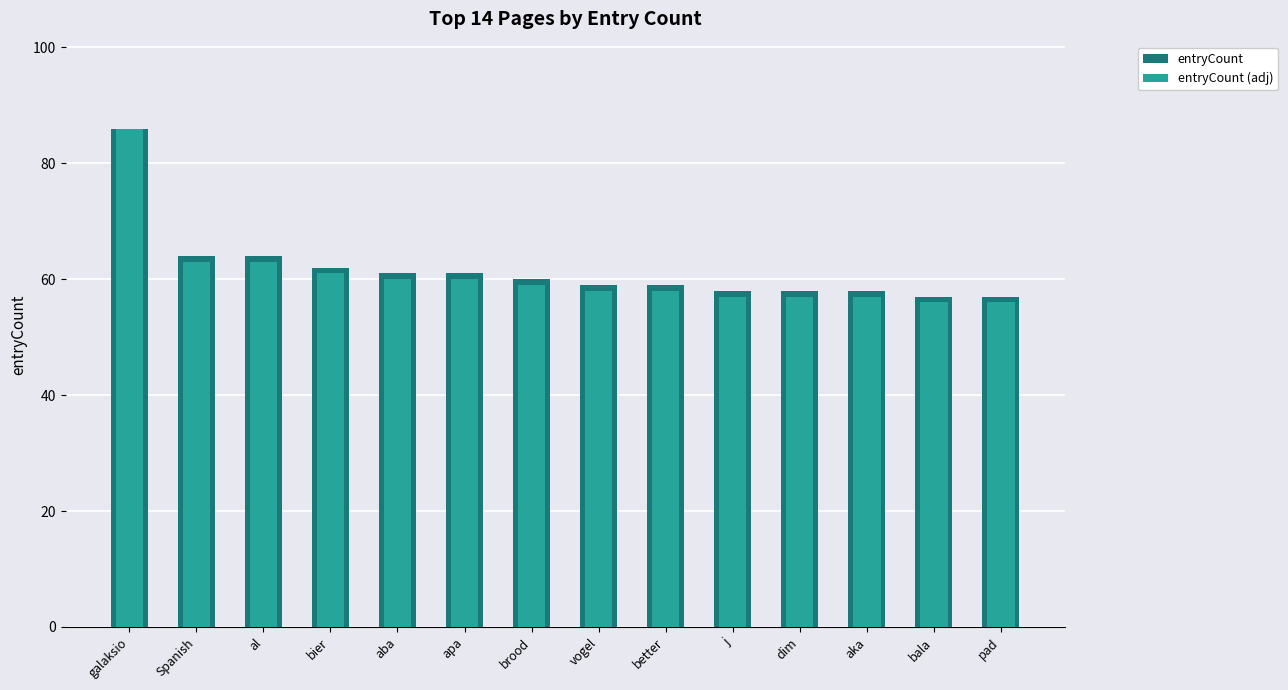

What are all the series names shown in the legend?

entryCount, entryCount (adj)